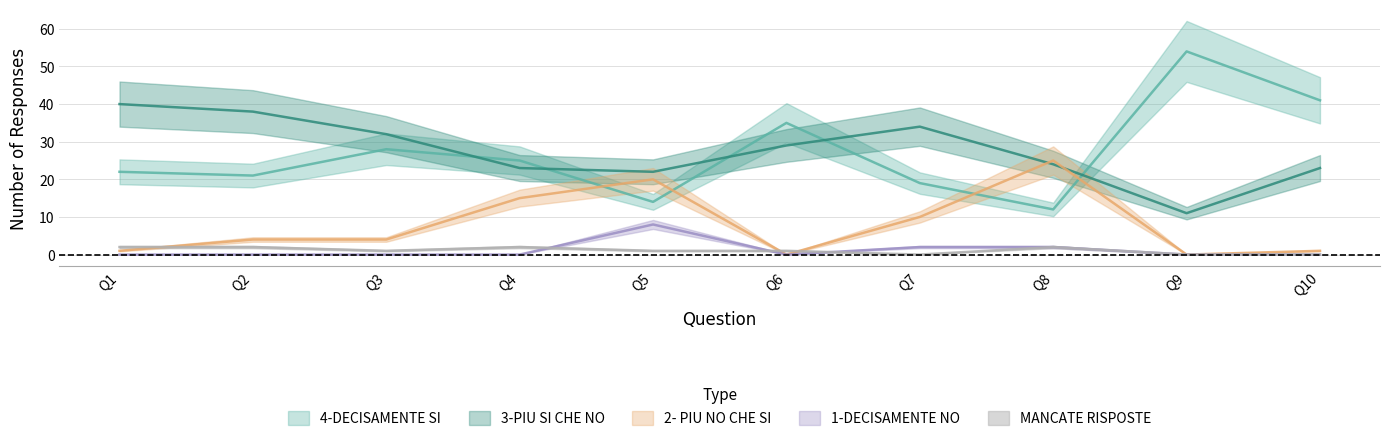

How many interior local peaks does the 4-DECISAMENTE SI series have?

3